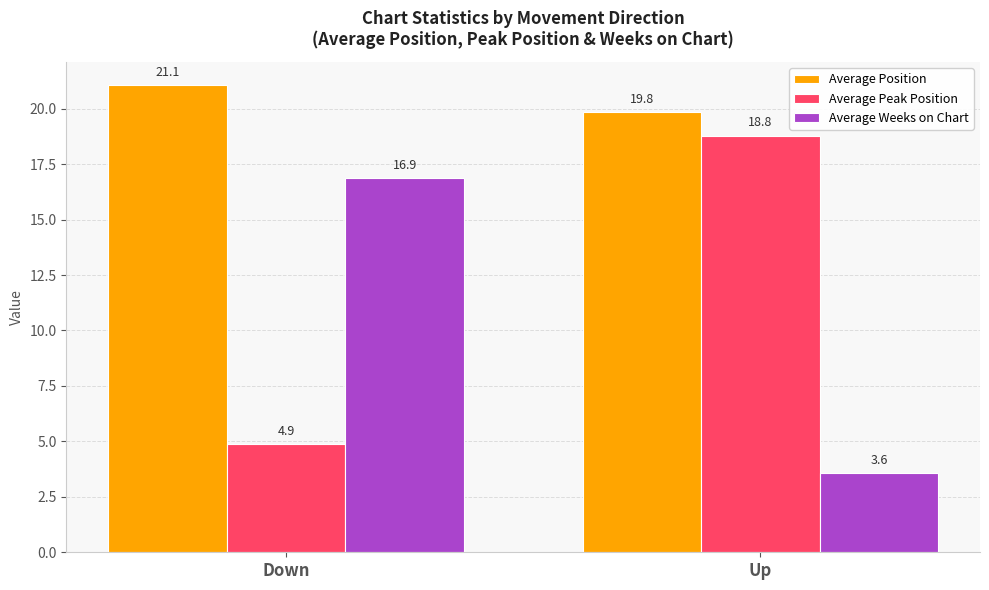

What is the average value of the Average Weeks on Chart series?

10.2